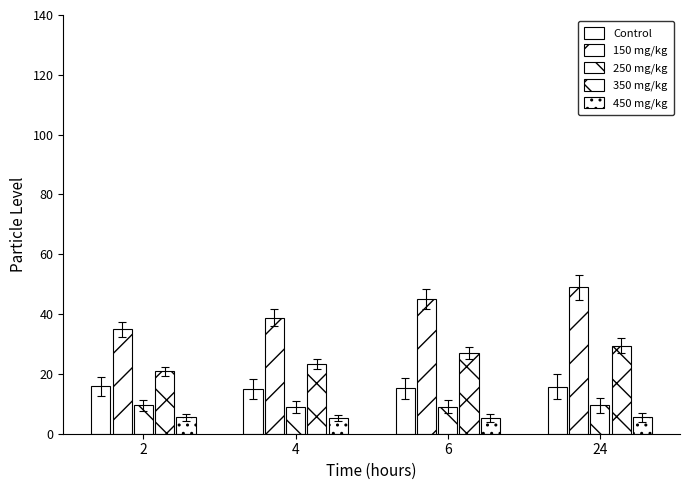

Are the bars horizontal?

No